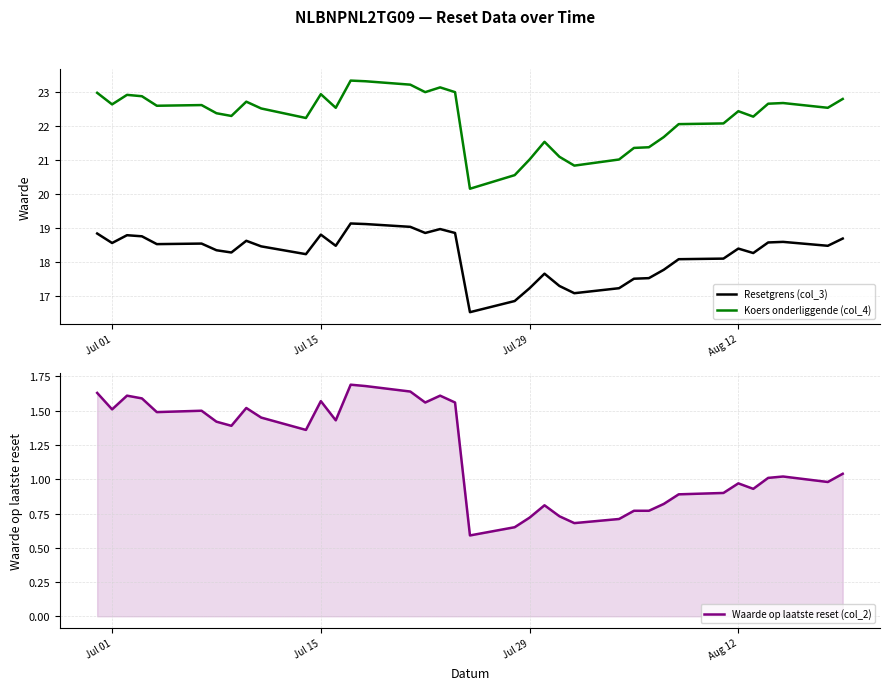

True or false: Waarde op laatste reset (col_2) and Resetgrens (col_3) intersect in this chart.

False